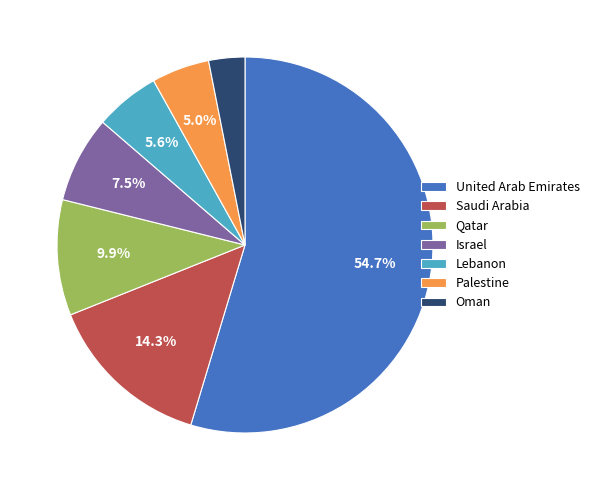

What is the ratio of the value at United Arab Emirates to the value at Saudi Arabia?

3.8